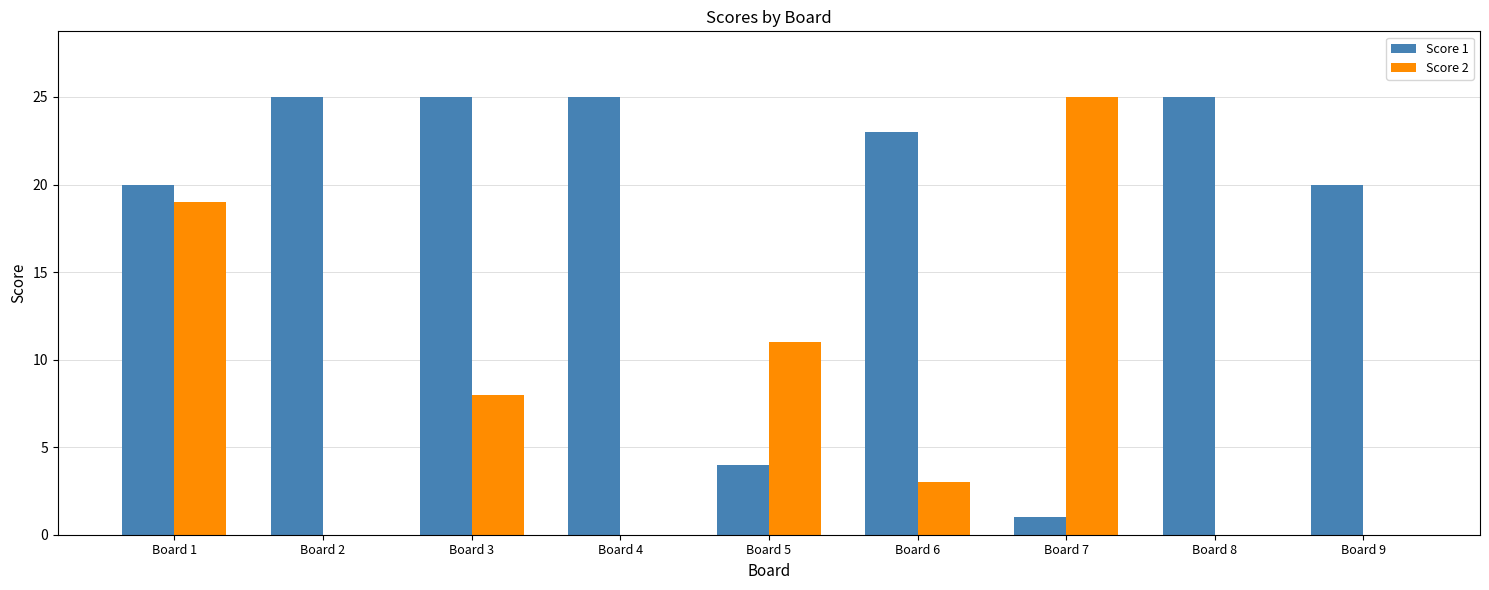

Reading left to right, transcribe all the data shown in this chart.

Score 1: Board 1=20	Board 2=25	Board 3=25	Board 4=25	Board 5=4	Board 6=23	Board 7=1	Board 8=25	Board 9=20
Score 2: Board 1=19	Board 2=0	Board 3=8	Board 4=0	Board 5=11	Board 6=3	Board 7=25	Board 8=0	Board 9=0